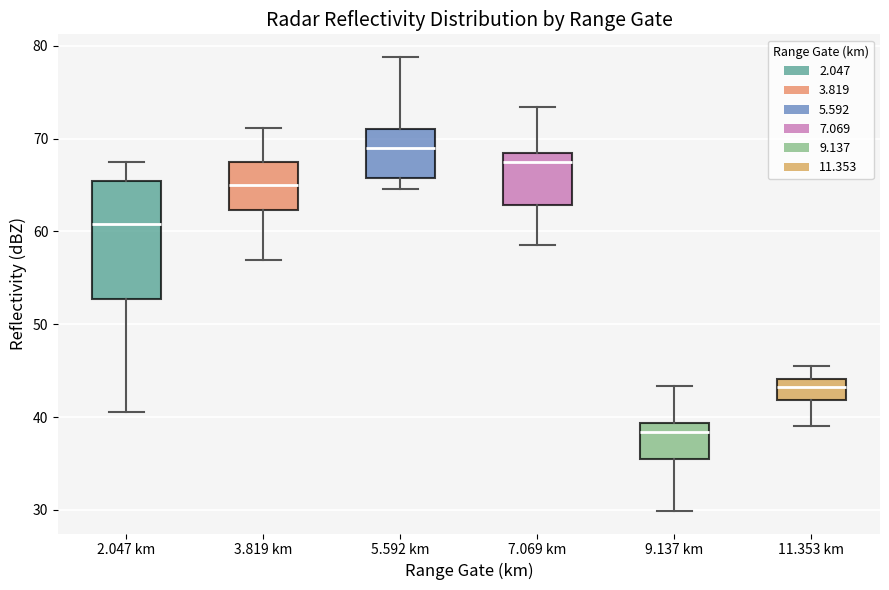

Which box's median line is the highest?

5.592 km